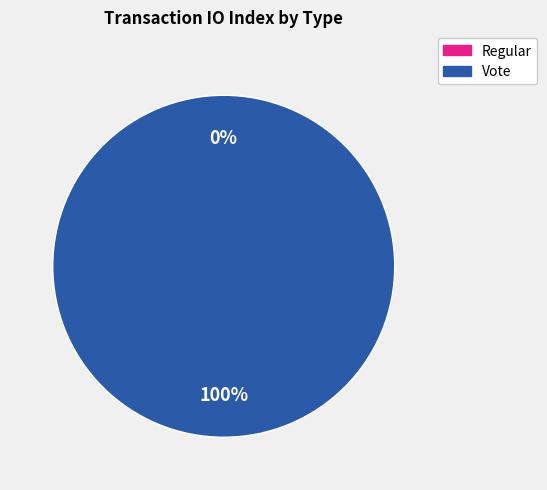

True or false: Regular accounts for 0% of the total.

True